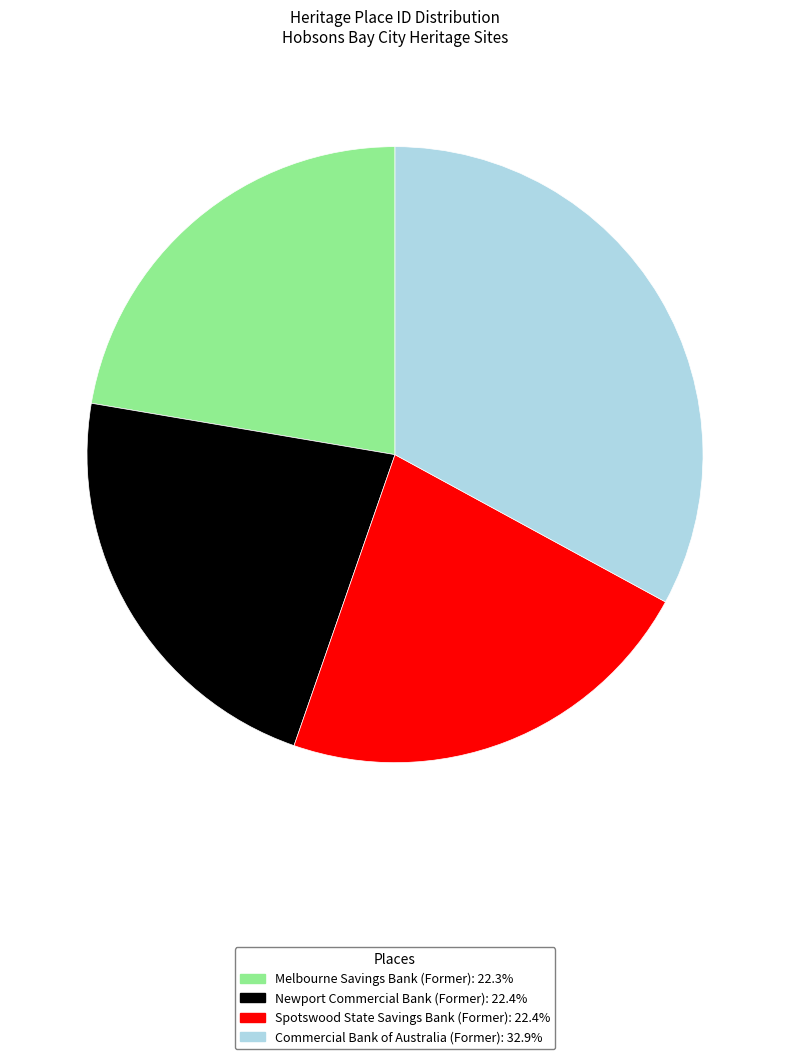

Does any single category account for the majority?

No